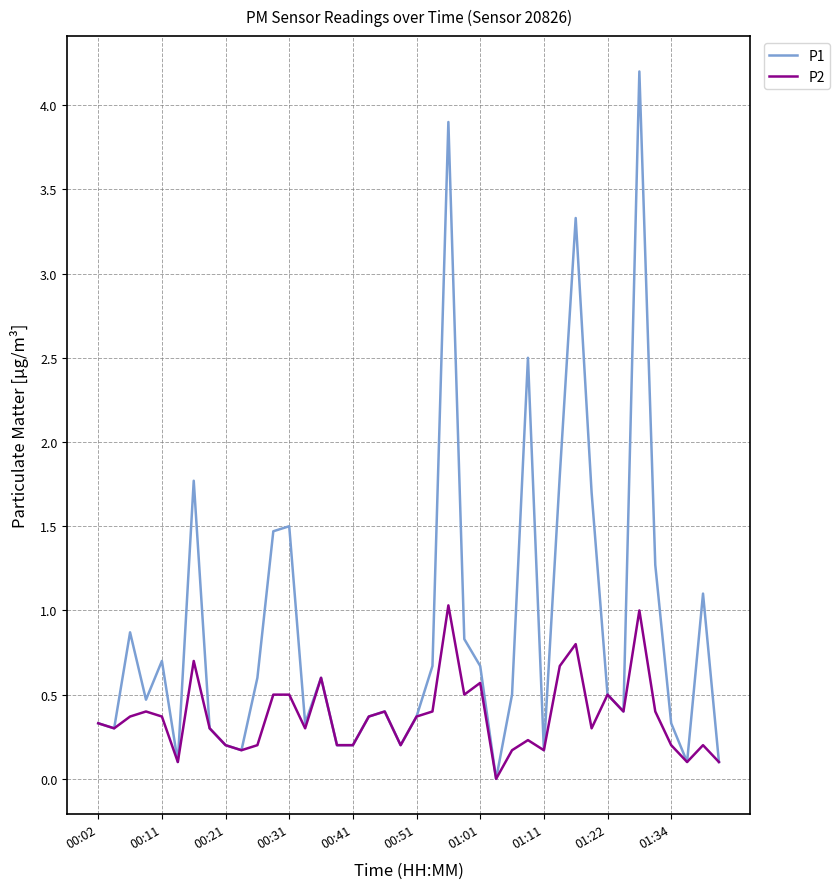

Which series has the largest total across all categories?

P1